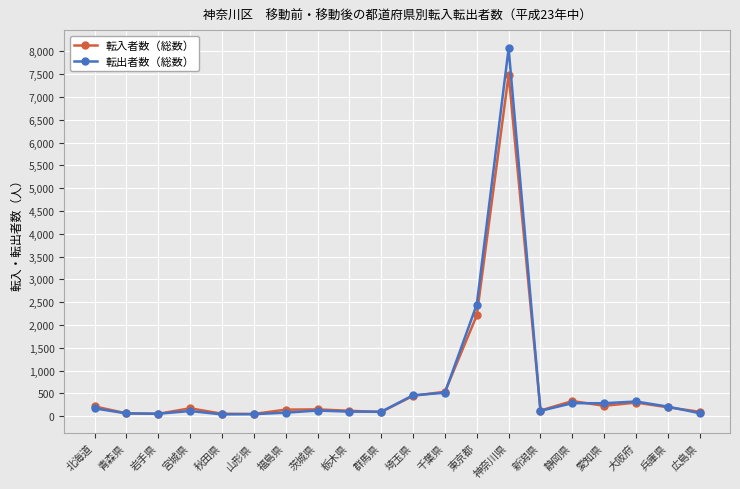

At which category is the sum across all series the highest?

神奈川県